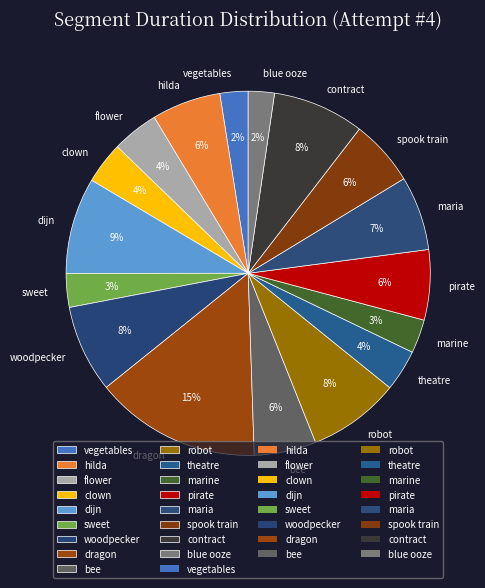

Between robot and blue ooze, which is larger?

robot